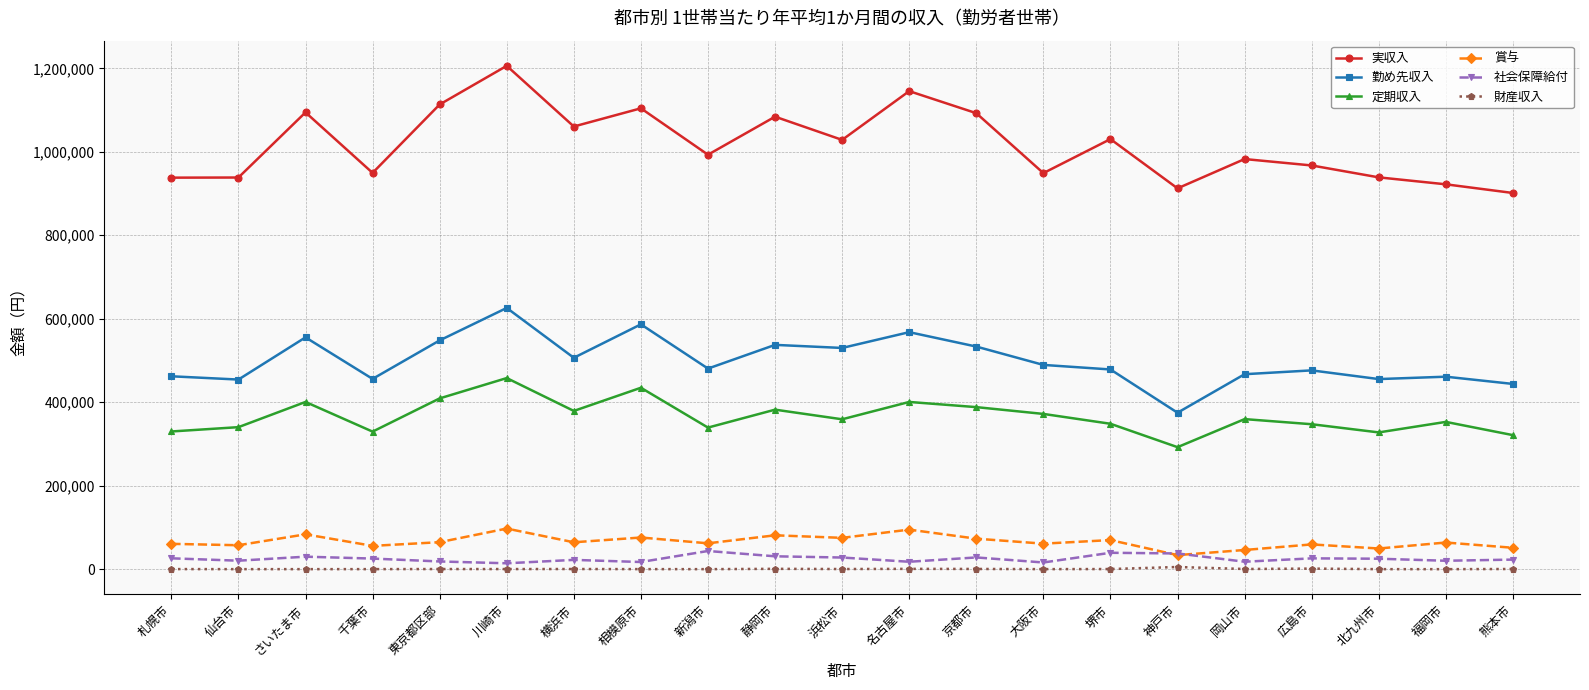

What is the difference between the maximum and second lowest values in the 勤め先収入 series?

182067